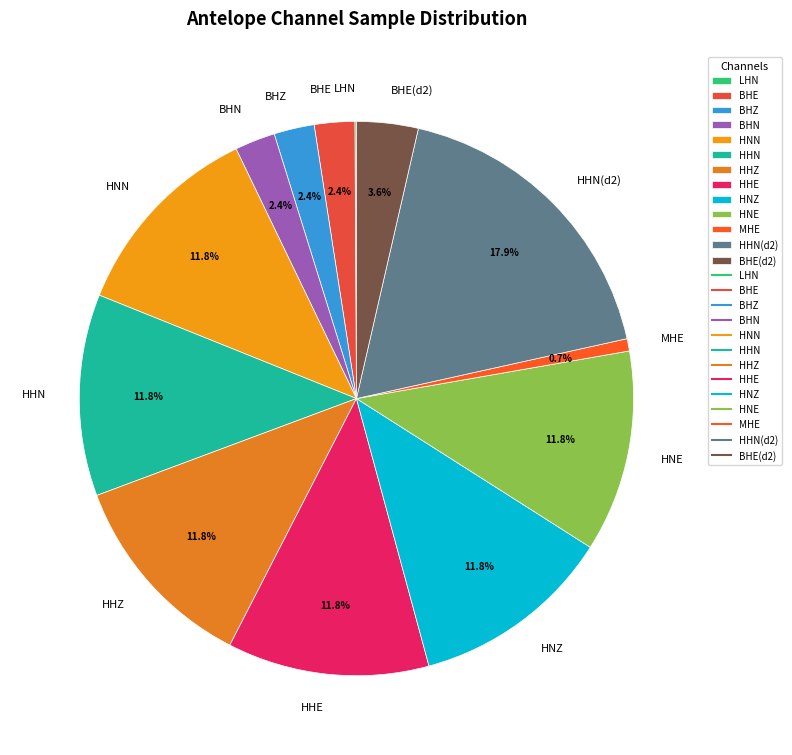

To the nearest percent, what is the average slice percentage?

8%